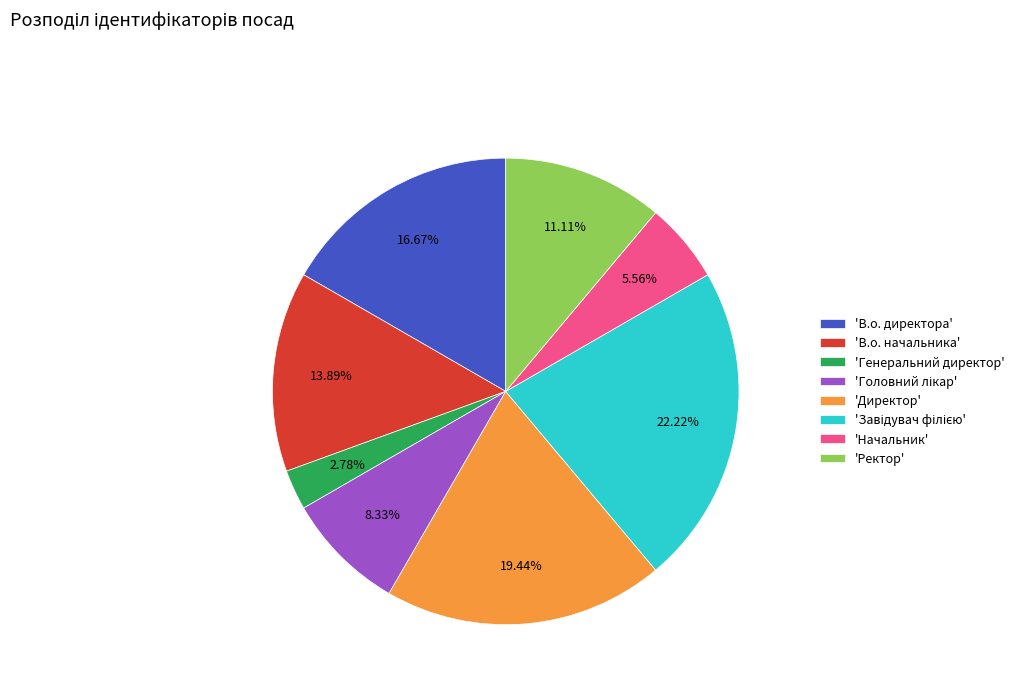

Does 'Ректор' represent more than half of the total?

No